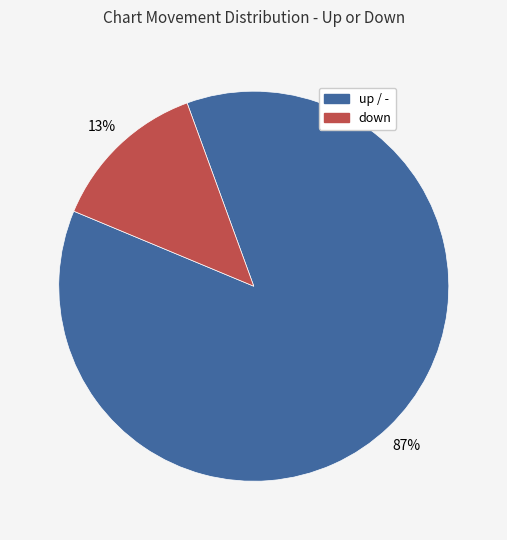

Does any single category account for the majority?

Yes